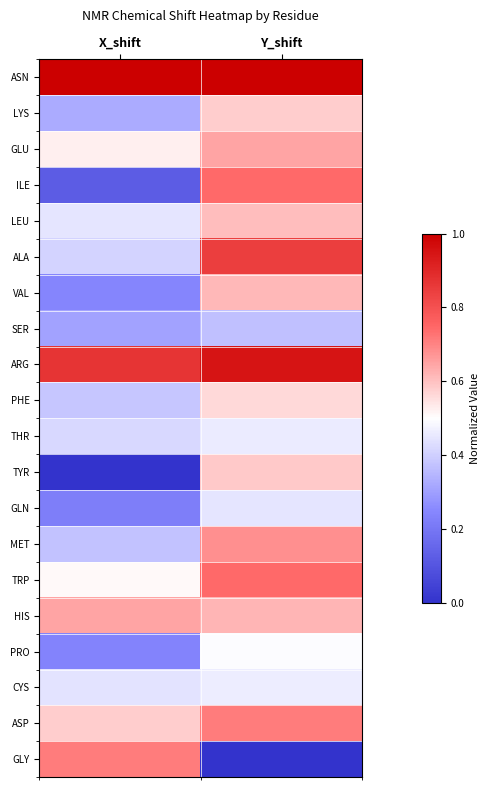

At how many categories does at least one series exceed 0?

2